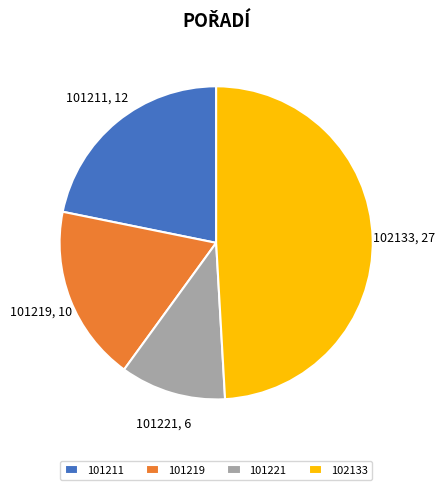

Is it true that 101211 is 13% of the pie?

False